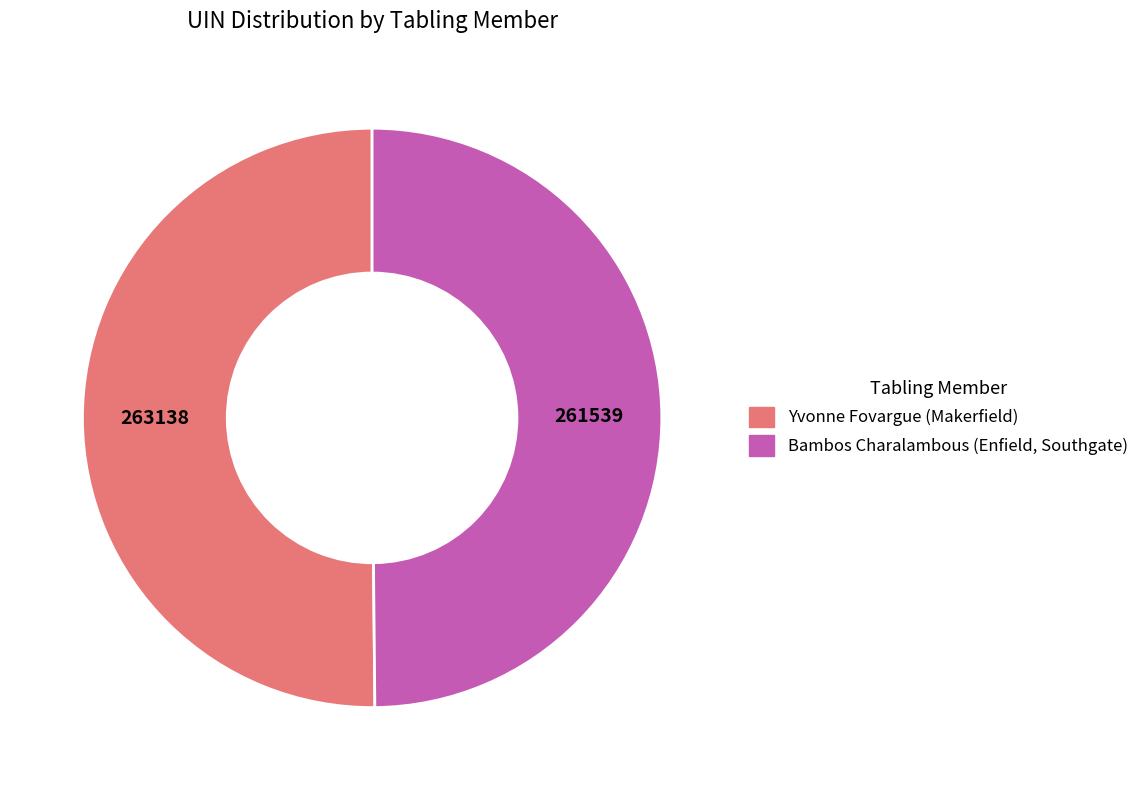

What is the ratio of the value at Yvonne Fovargue (Makerfield) to the value at Bambos Charalambous (Enfield, Southgate)?

1.0